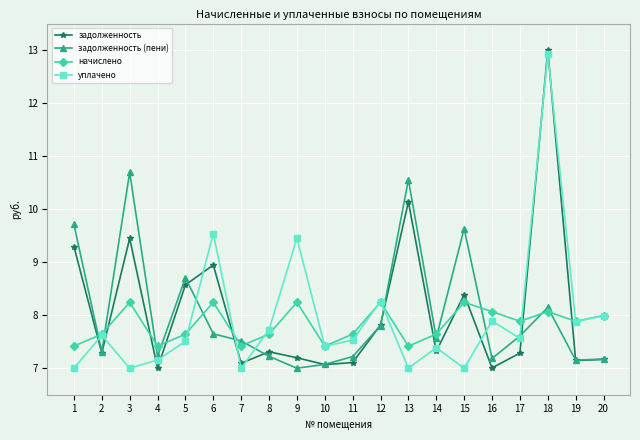

Between 6 and 17, which series saw the biggest shift?

уплачено